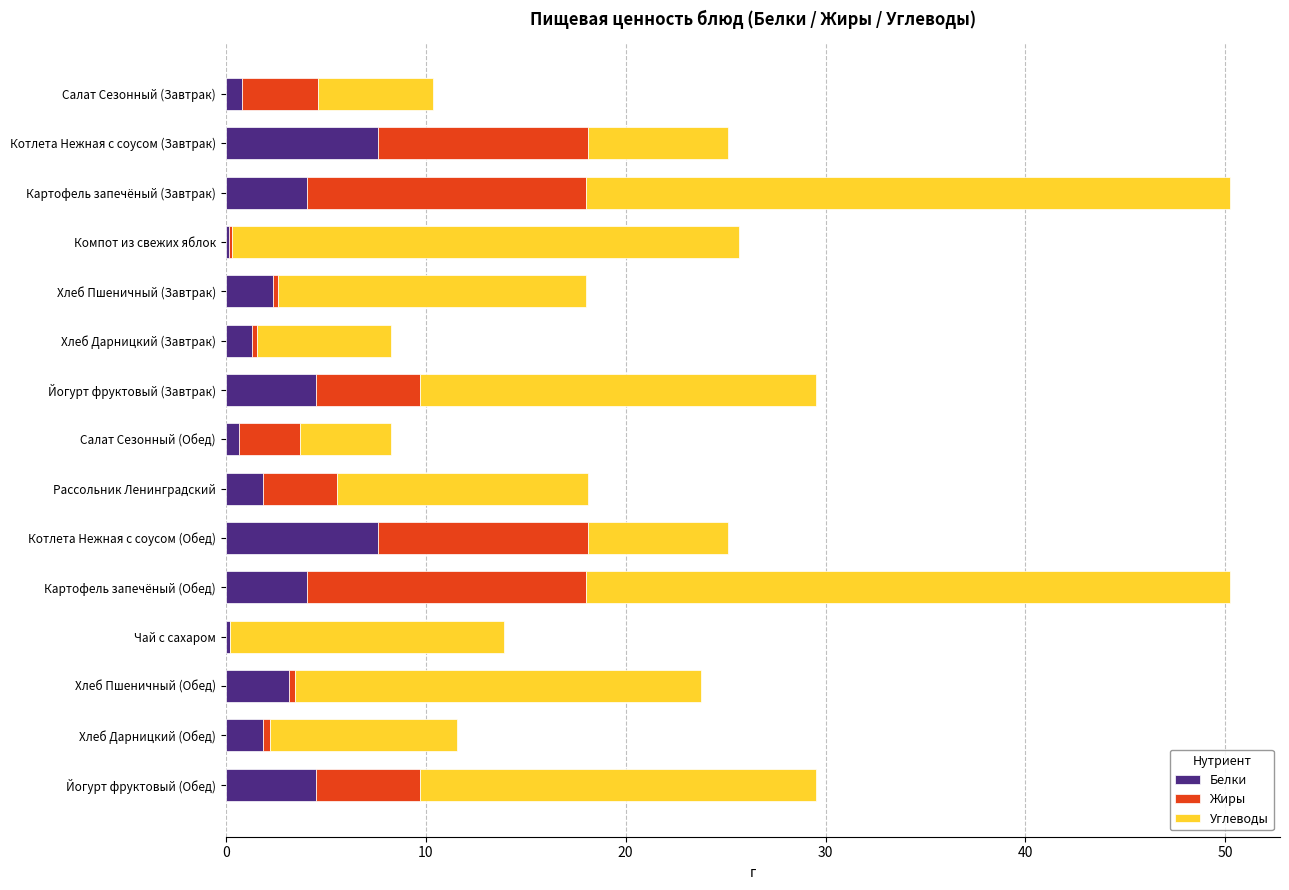

What is the maximum value for Белки?

7.6